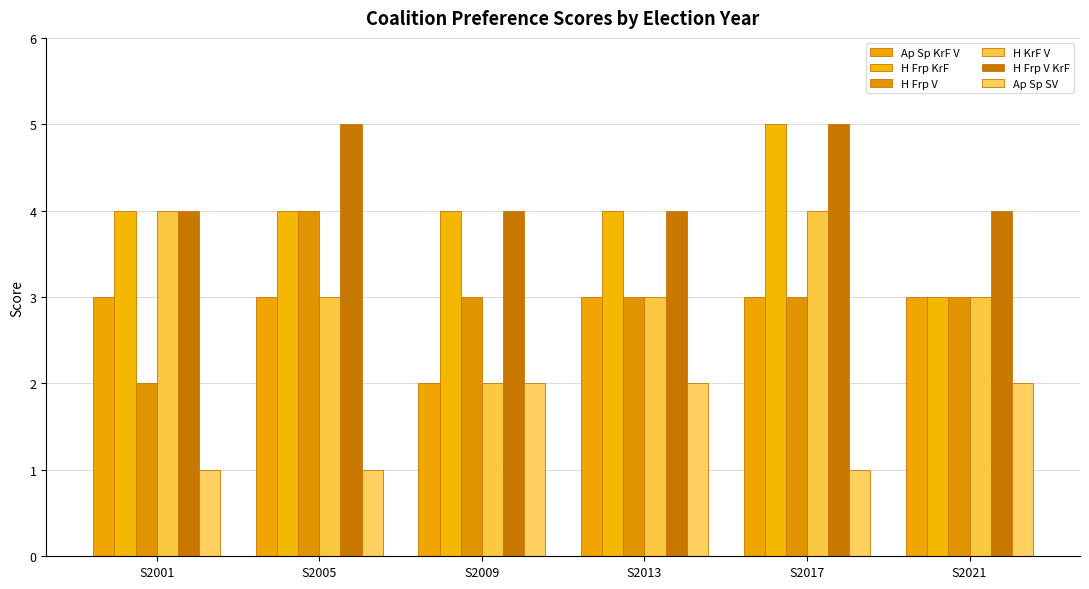

Is it true that H Frp V equals 6 at S2005?

False